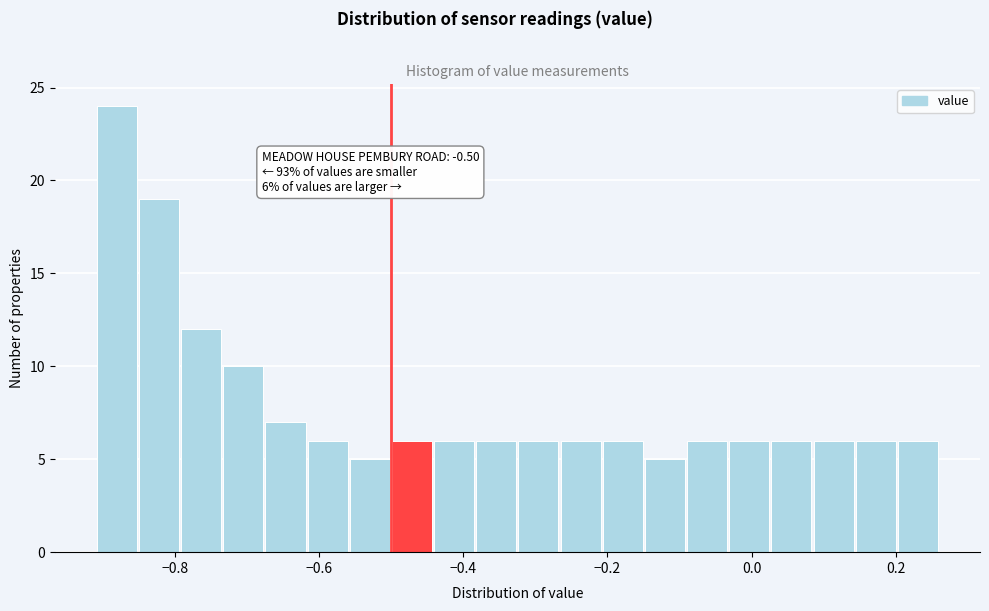

Read against the x-axis, roughly where is the centre of the tallest bar?

-0.88